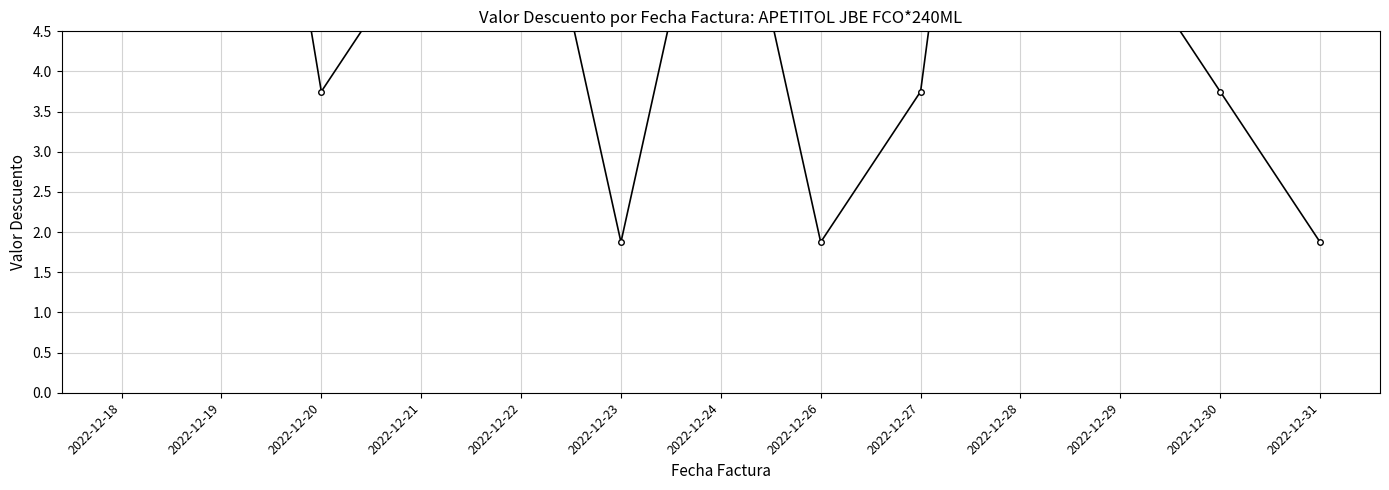

What is the value of the 11th point from the left?

5.6